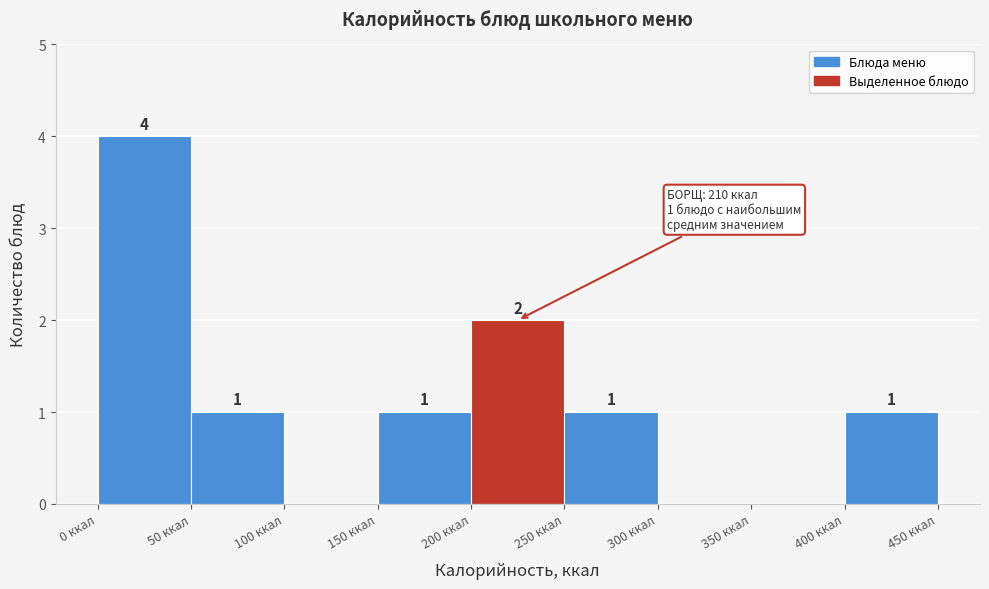

Over which range of the x-axis is the bar tallest?

0 to 50